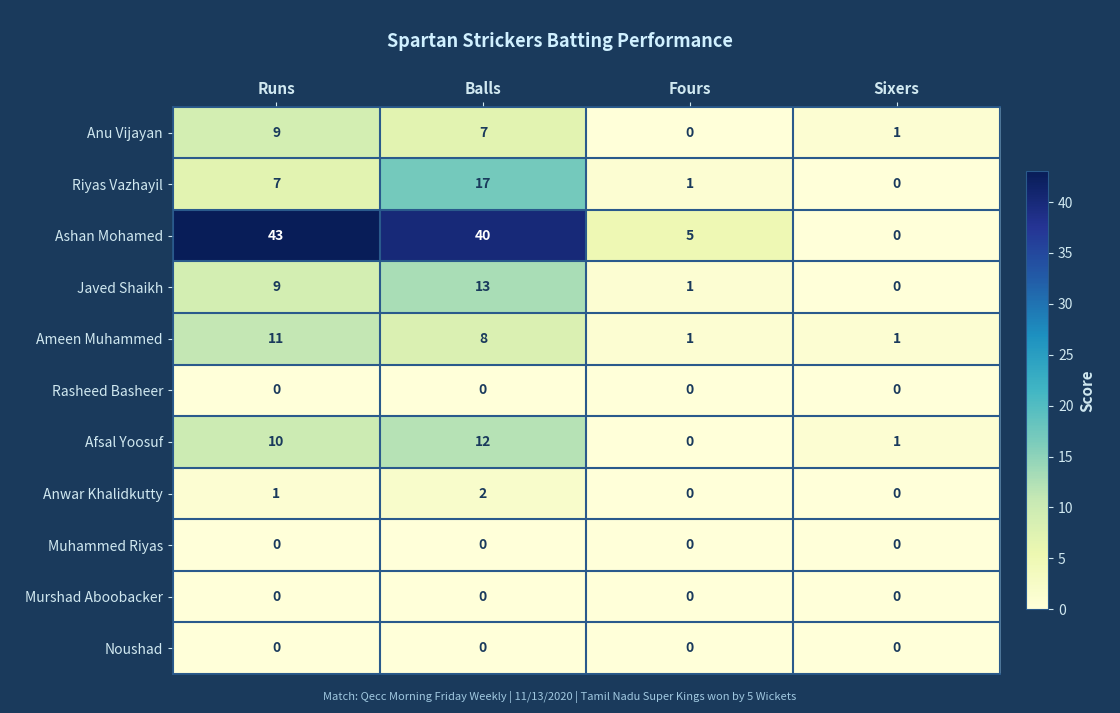

Which series changed the most between Fours and Sixers?

Ashan Mohamed